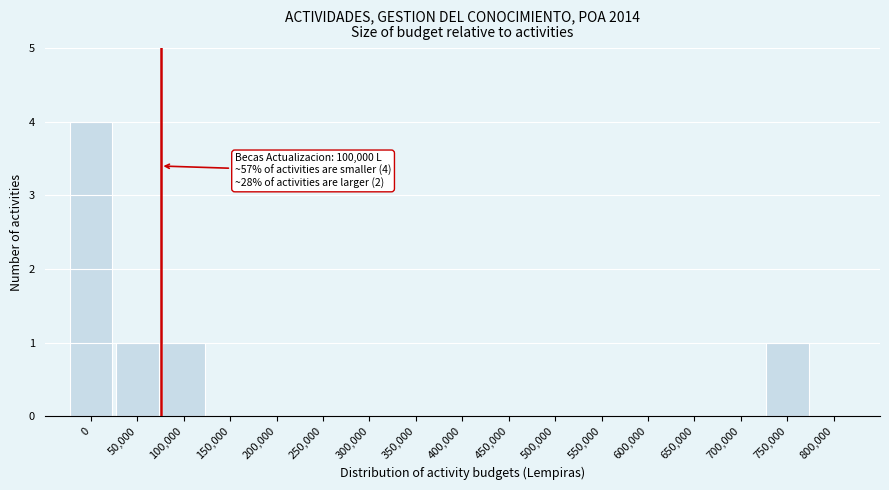

Reading left to right, transcribe all the data shown in this chart.

0=4	50,000=1	100,000=1	150,000=0	200,000=0	250,000=0	300,000=0	350,000=0	400,000=0	450,000=0	500,000=0	550,000=0	600,000=0	650,000=0	700,000=0	750,000=1	800,000=0